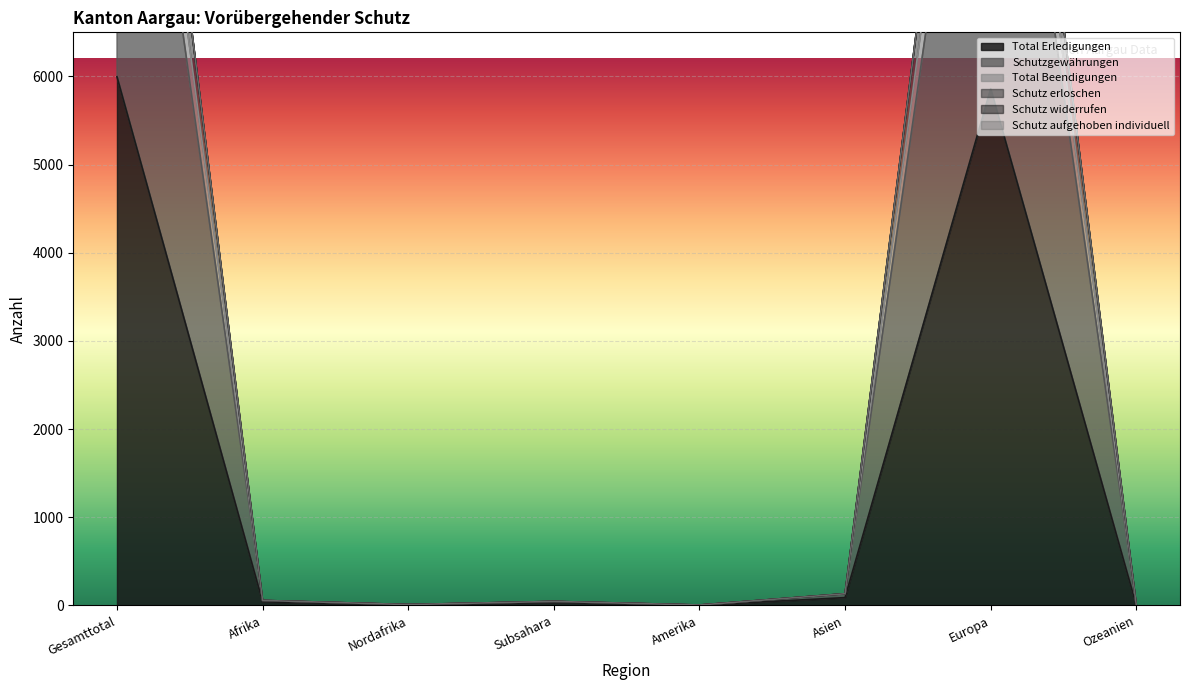

Is it true that Total Erledigungen equals 5861 at Europa?

True